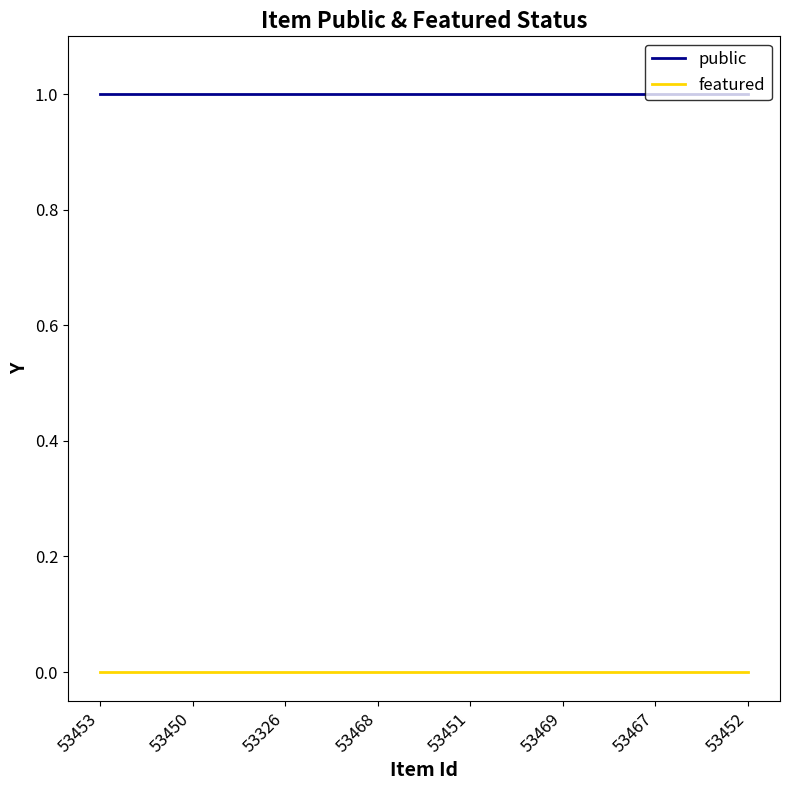

List the series in order of their overall mean, lowest first.

featured, public